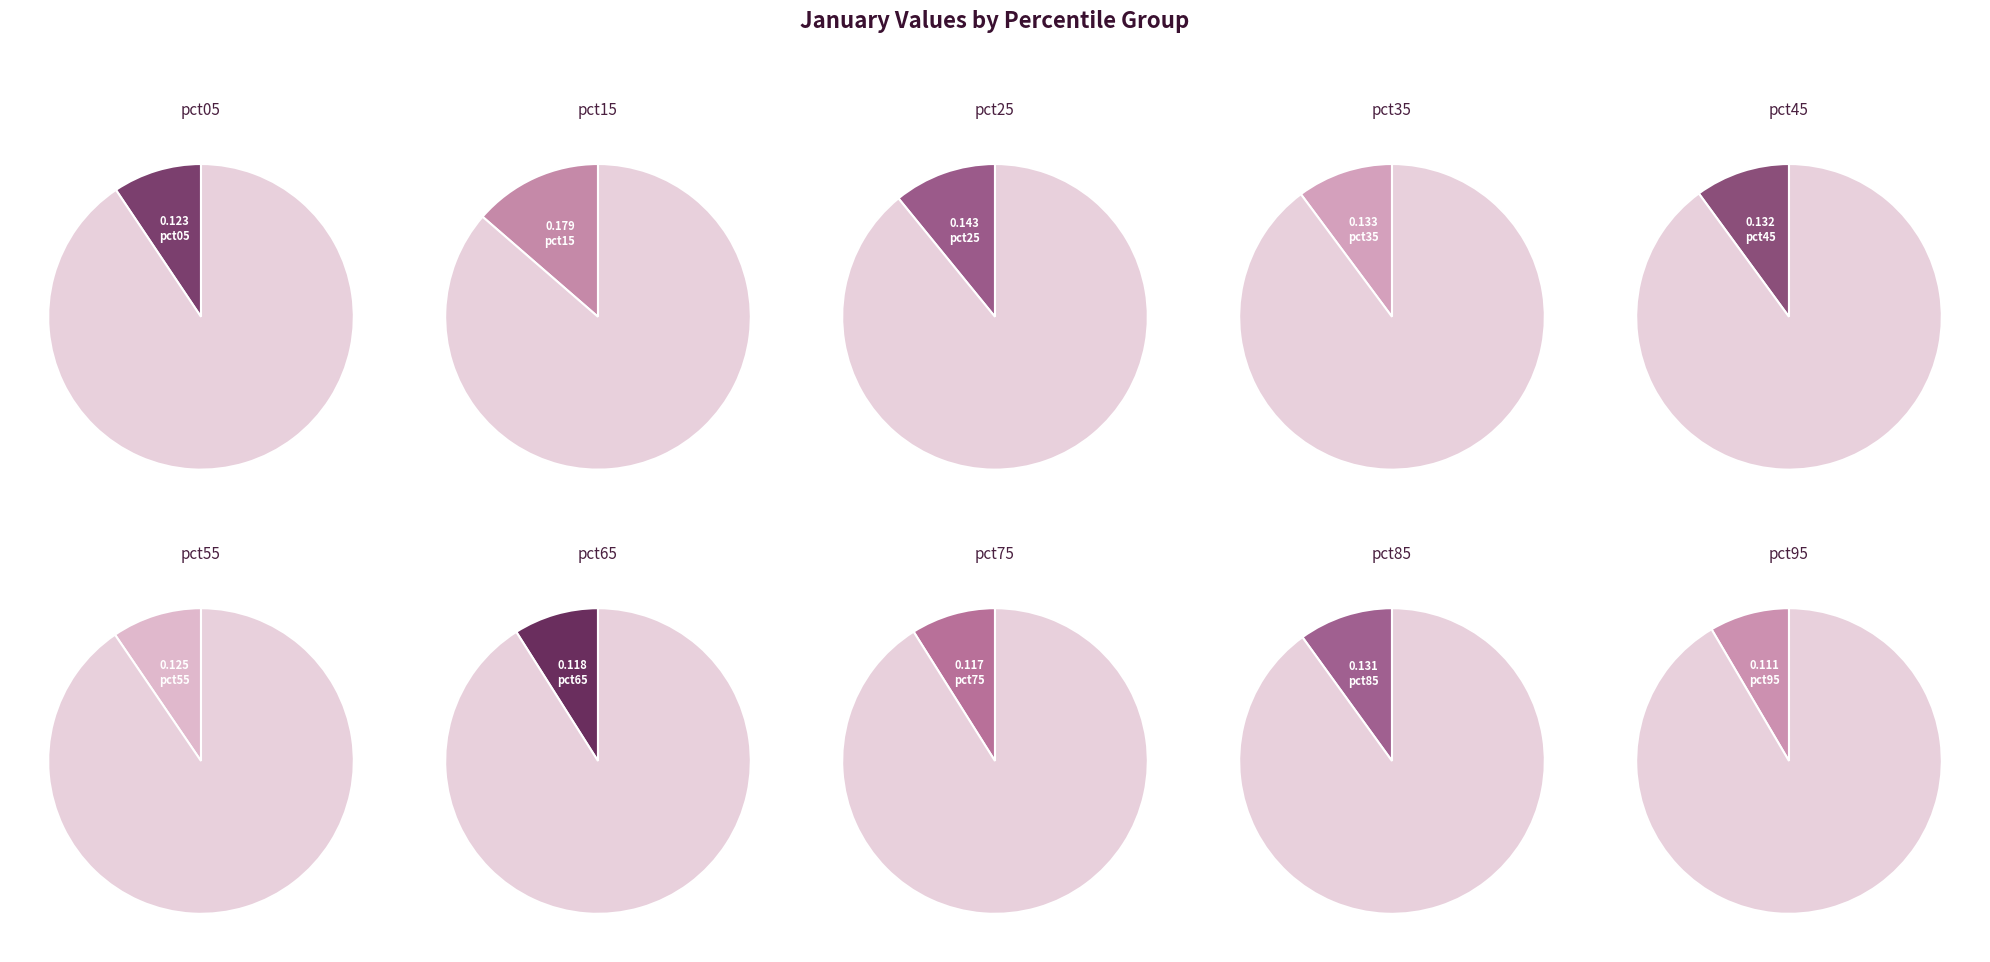

True or false: pct75 accounts for 9% of the total.

True